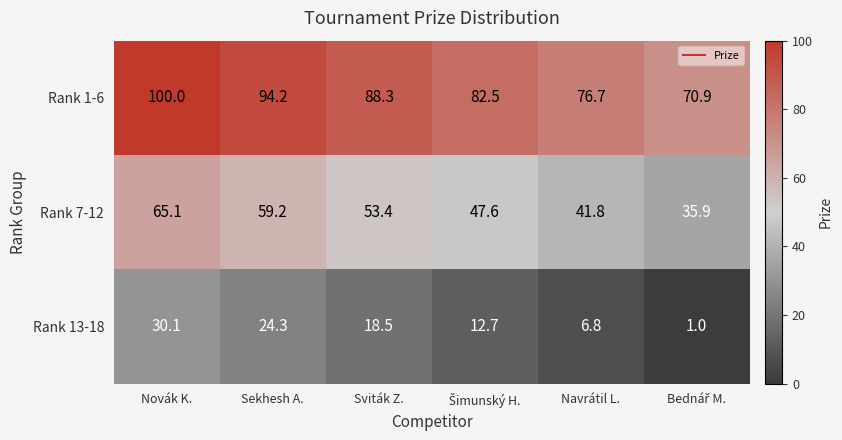

At how many categories does at least one series exceed 72?

5